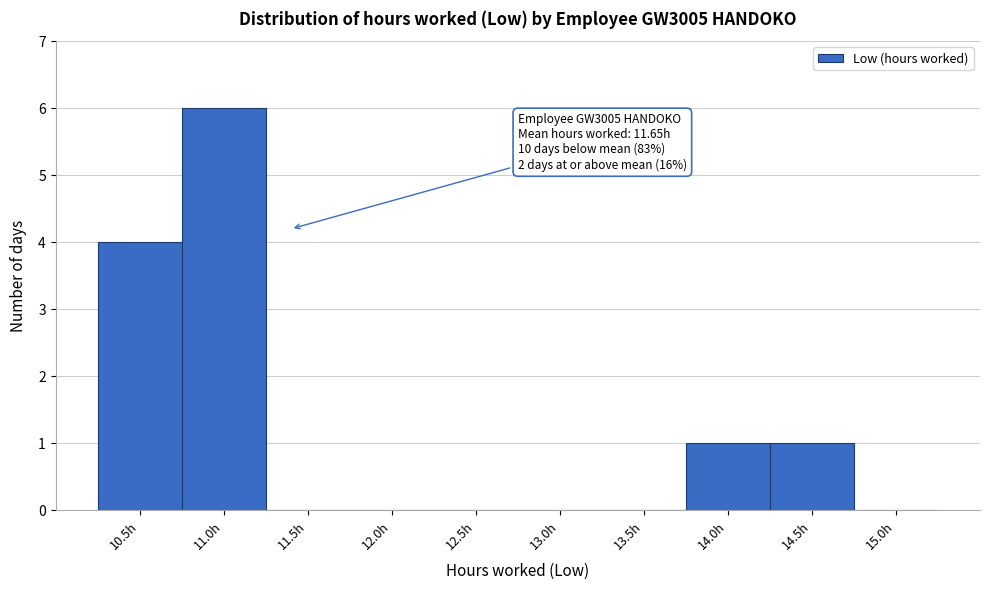

Reading left to right, what are all the values shown in this chart?

10.5h=4	11.0h=6	11.5h=0	12.0h=0	12.5h=0	13.0h=0	13.5h=0	14.0h=1	14.5h=1	15.0h=0